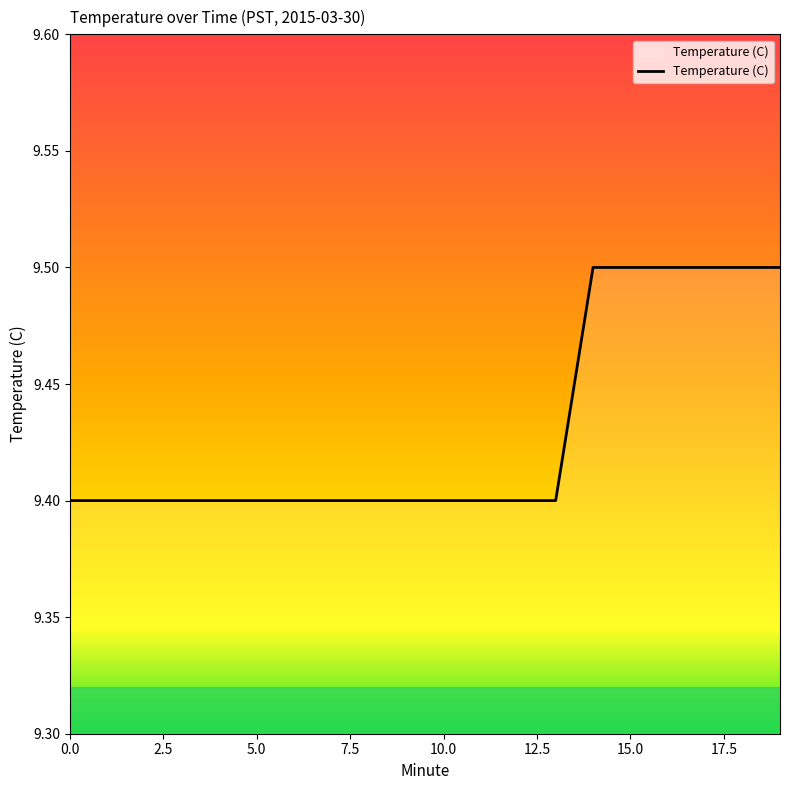

What is the minimum value shown in the chart?

9.4